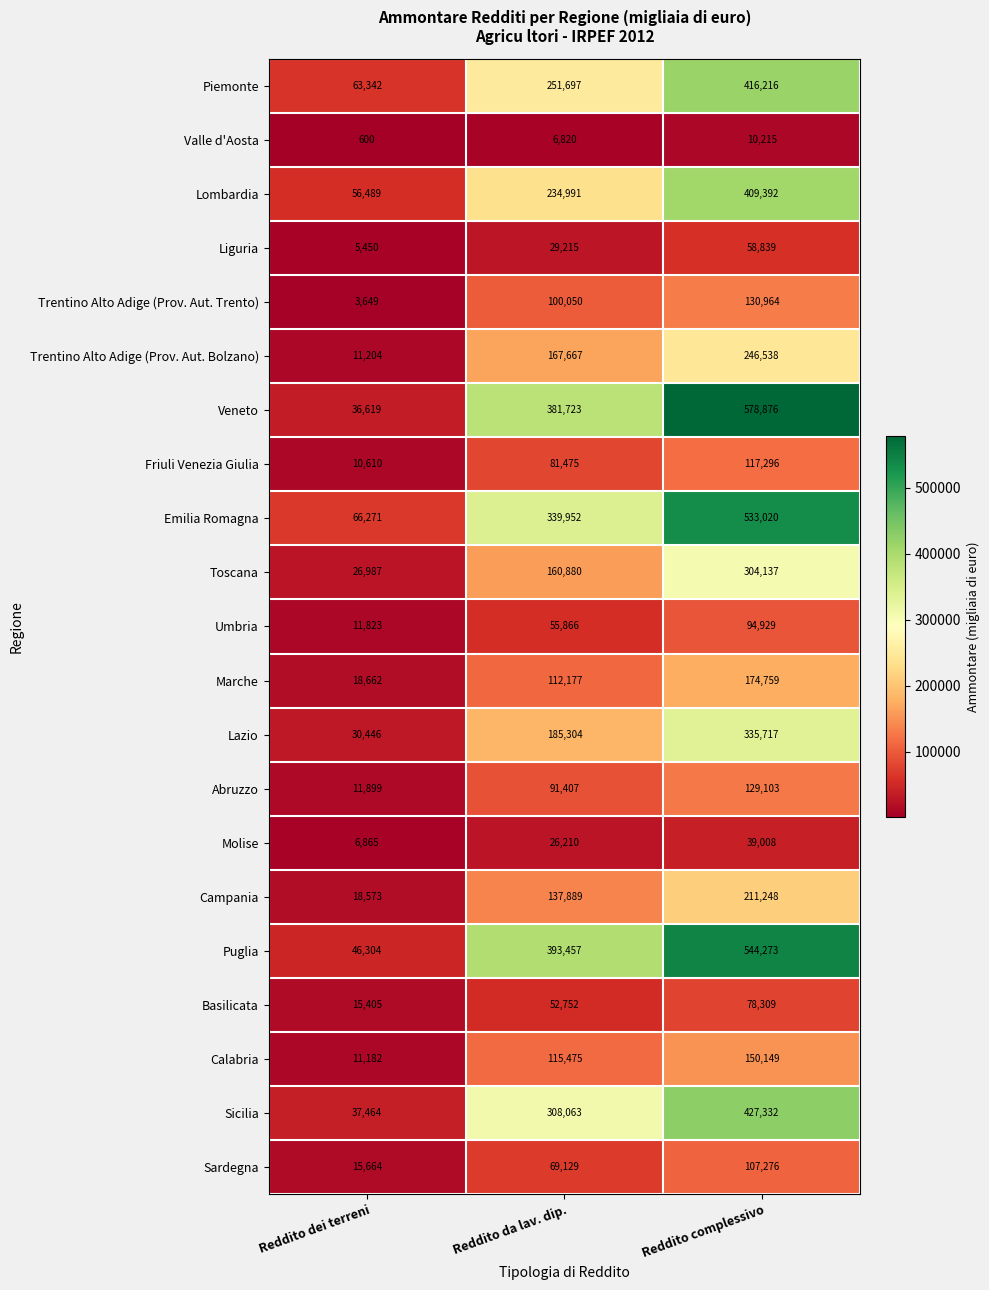

Rank the series at Reddito complessivo from lowest to highest value.

Valle d'Aosta, Molise, Liguria, Basilicata, Umbria, Sardegna, Friuli Venezia Giulia, Abruzzo, Trentino Alto Adige (Prov. Aut. Trento), Calabria, Marche, Campania, Trentino Alto Adige (Prov. Aut. Bolzano), Toscana, Lazio, Lombardia, Piemonte, Sicilia, Emilia Romagna, Puglia, Veneto